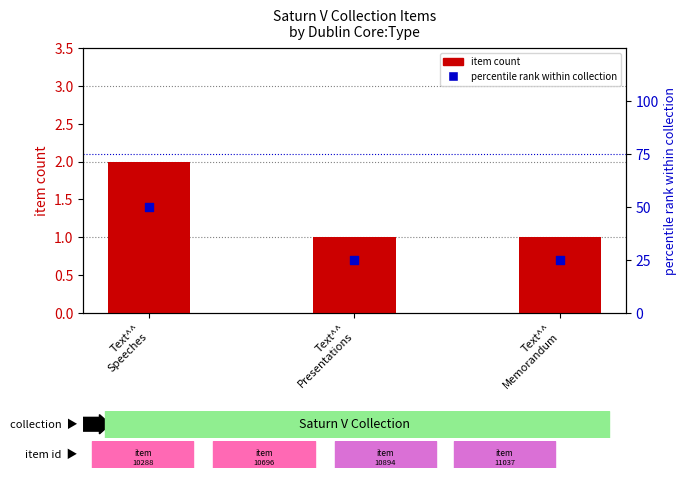

Which series has the largest total across all categories?

percentile rank within collection